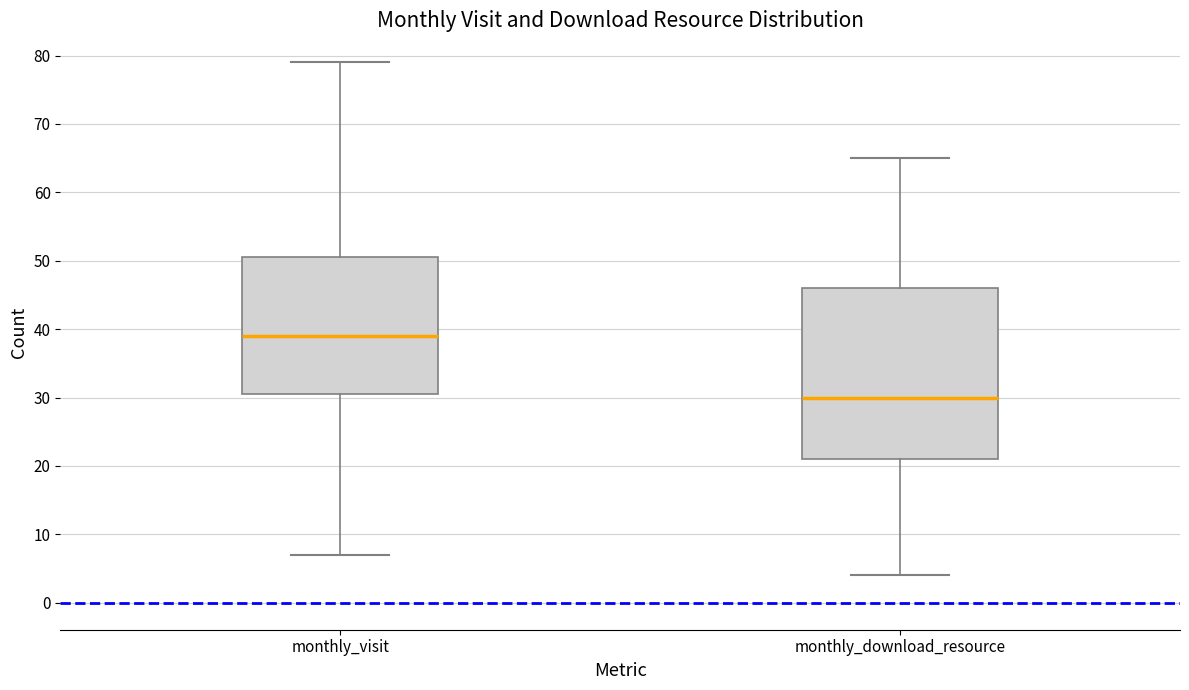

Which box is the tallest, from its lower edge to its upper edge?

monthly_download_resource